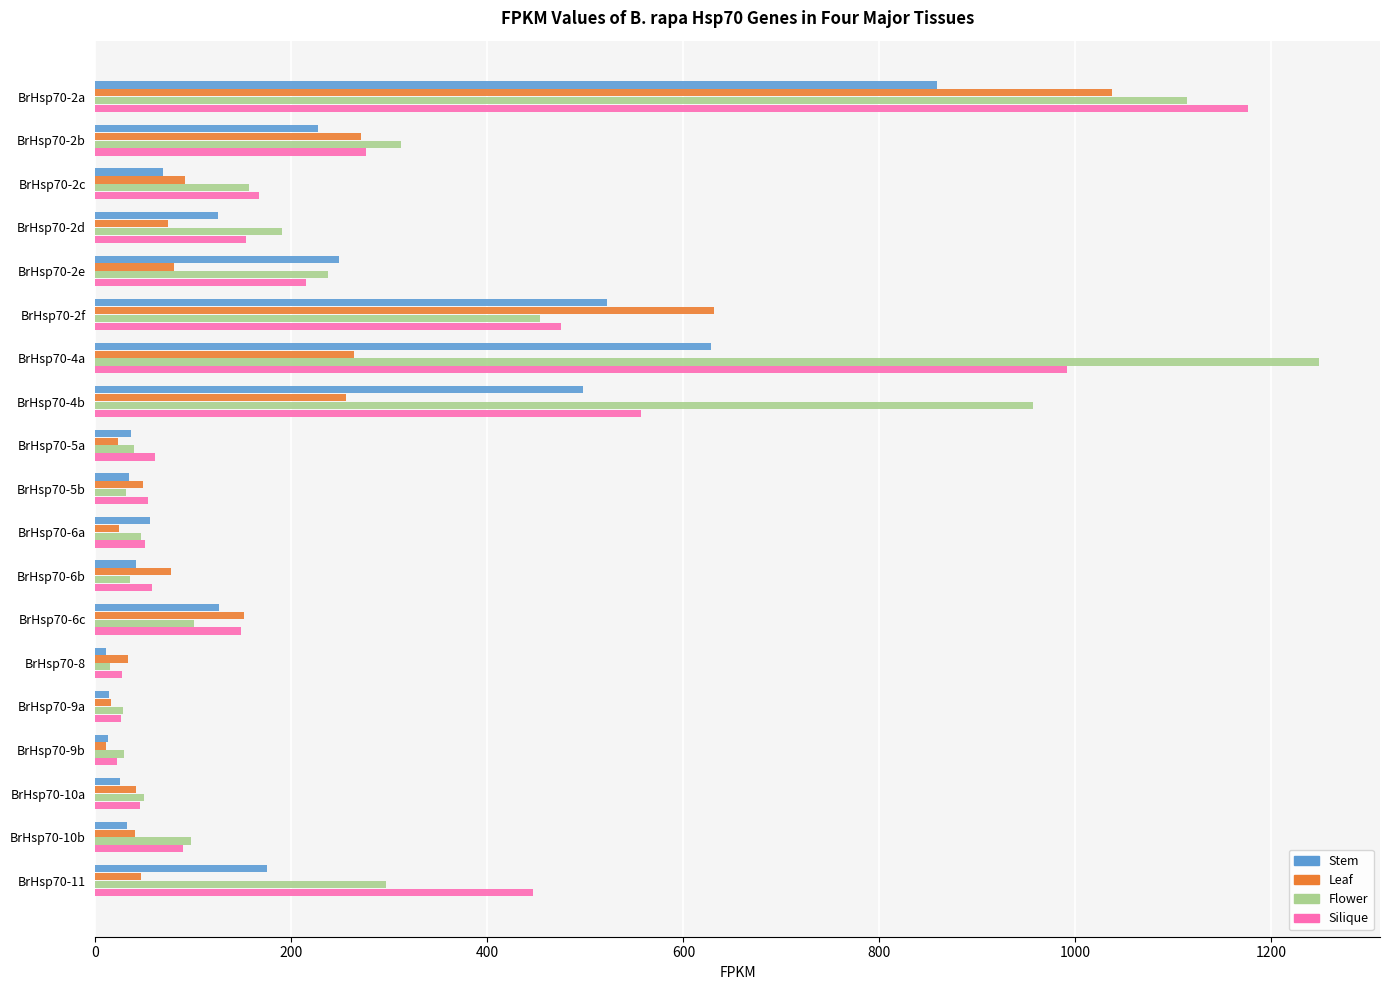

What is the average value of the Silique series?

265.2